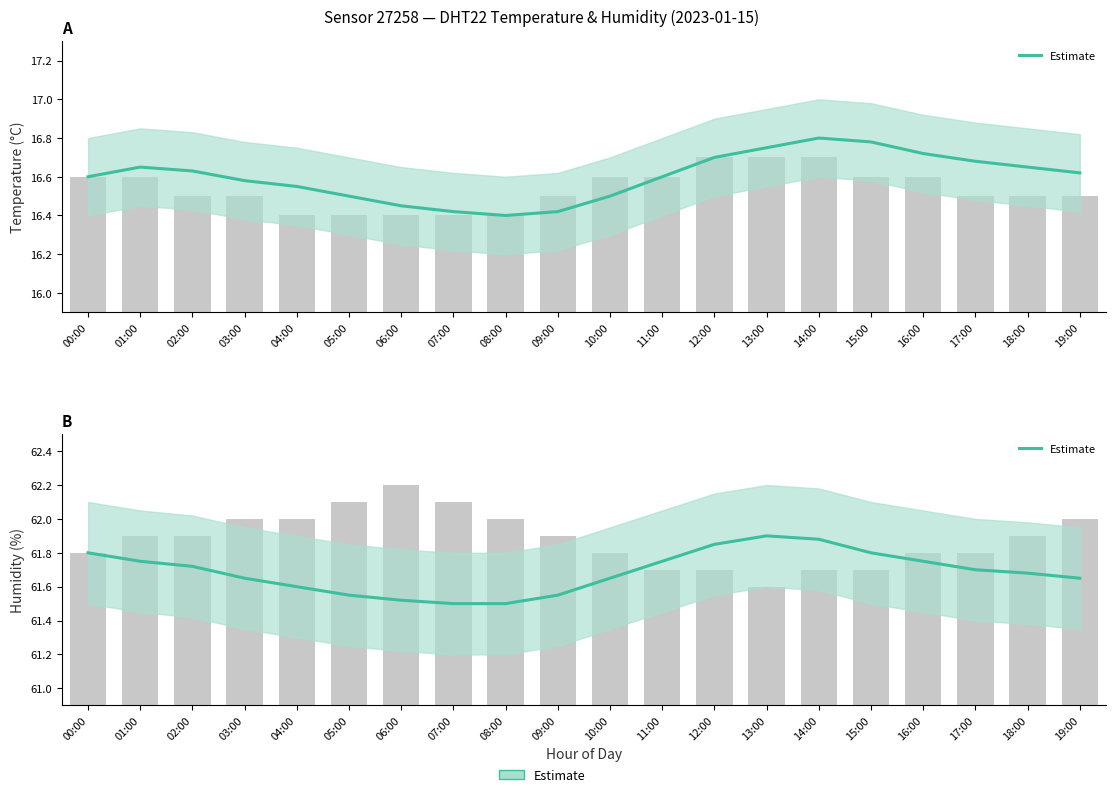

Reading right to left, transcribe all the data shown in this chart.

19:00=61.6	18:00=61.7	17:00=61.7	16:00=61.8	15:00=61.8	14:00=61.9	13:00=61.9	12:00=61.9	11:00=61.8	10:00=61.6	09:00=61.5	08:00=61.5	07:00=61.5	06:00=61.5	05:00=61.5	04:00=61.6	03:00=61.6	02:00=61.7	01:00=61.8	00:00=61.8